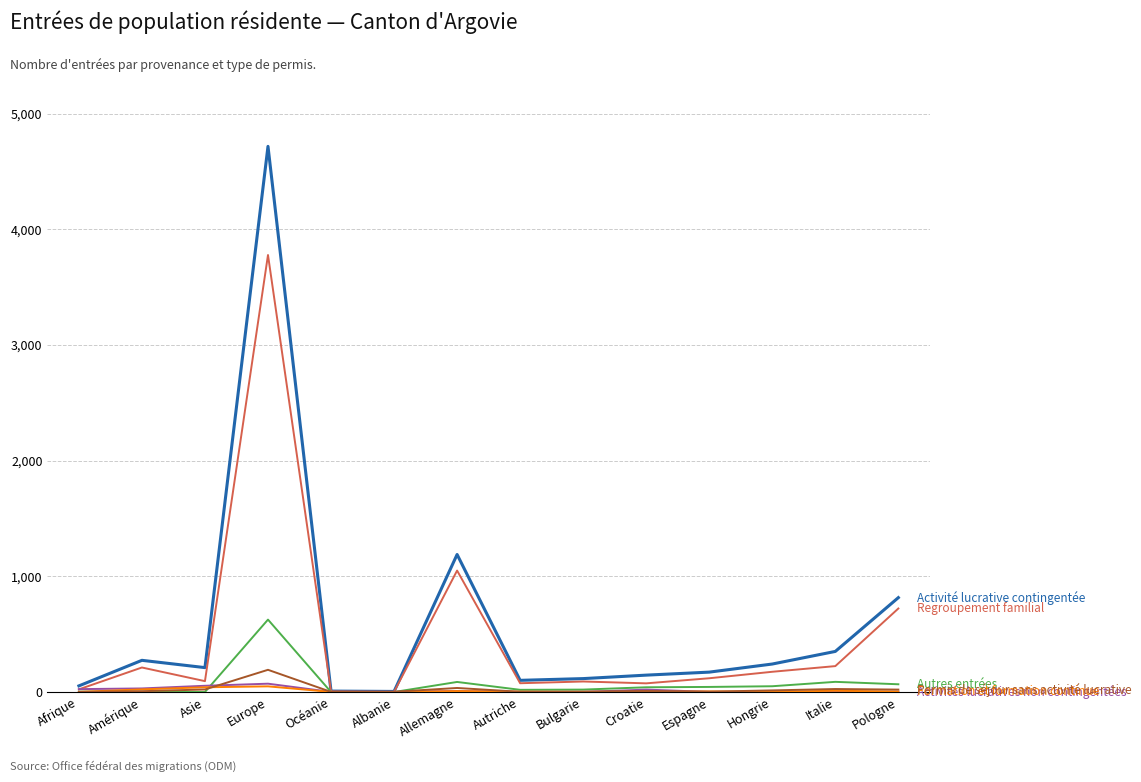

What is the maximum value shown in the chart?

4717